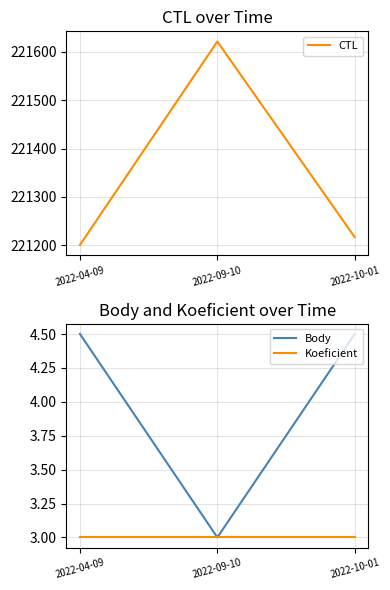

Does the chart have visible grid lines?

Yes